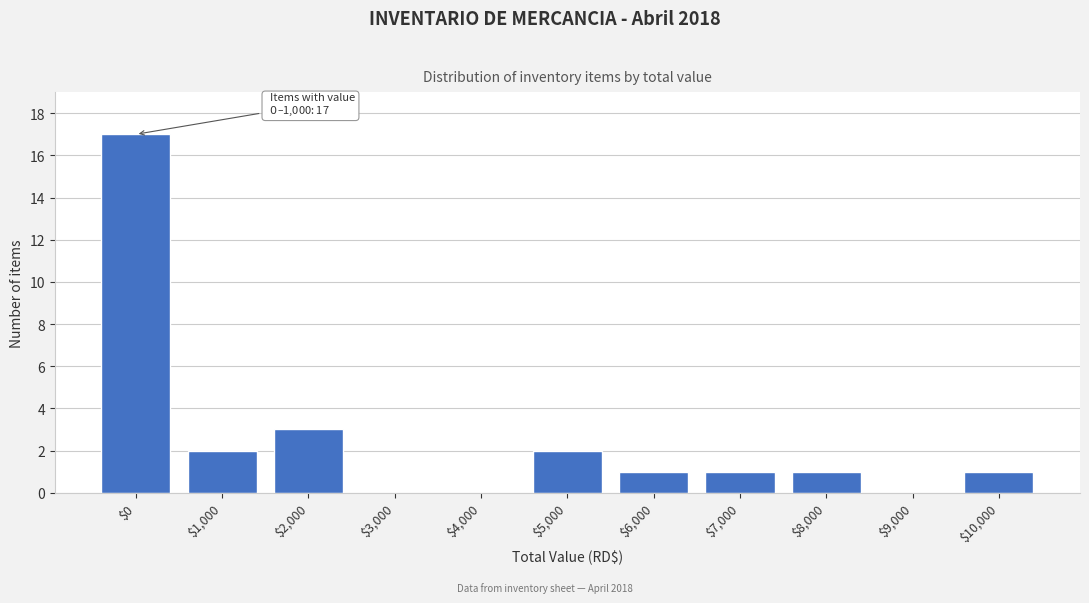

Where is the data nearest to the value 8?

$2,000